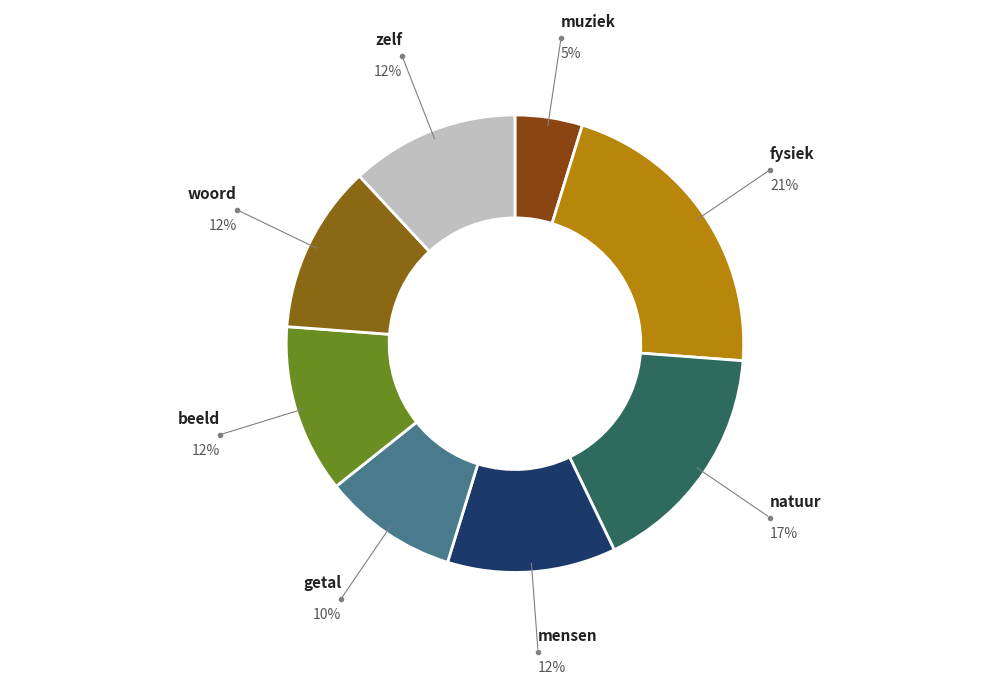

How many segments does this pie chart have?

8